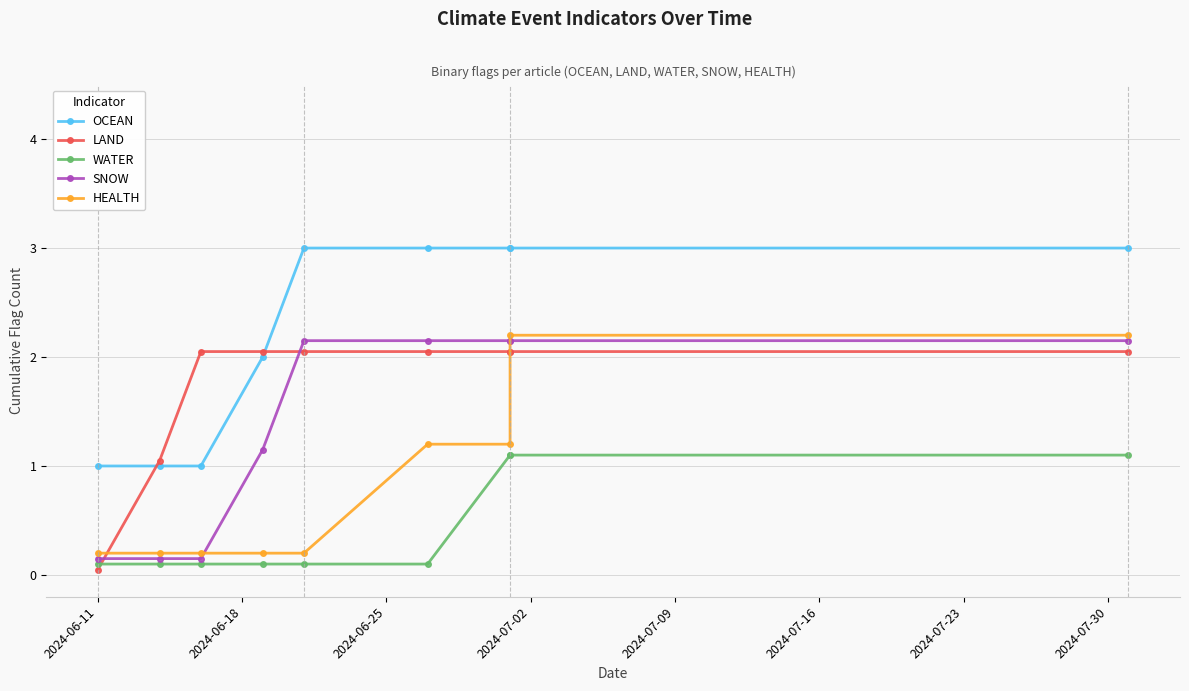

Is it true that HEALTH equals 0.2 at 2024-06-11?

True